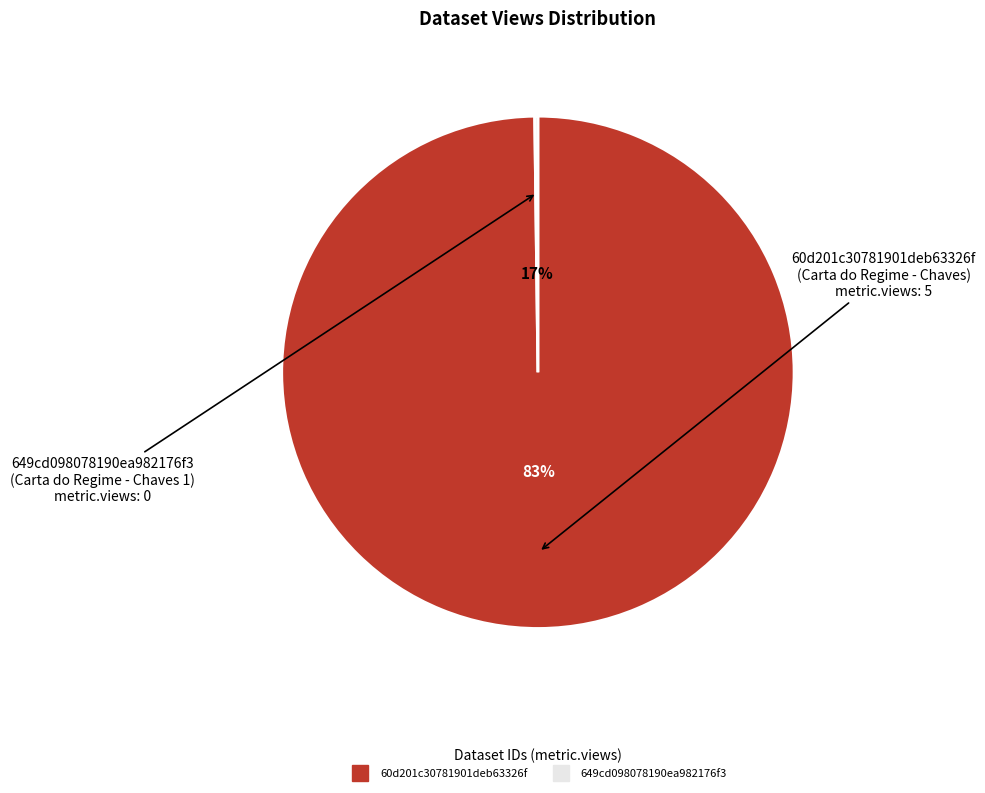

To the nearest percent, what is the difference between the 649cd098078190ea982176f3 and 60d201c30781901deb63326f slice percentages?

100%